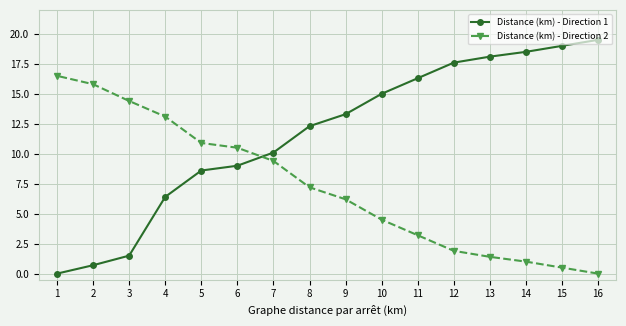

Count the number of categories in the chart.

16